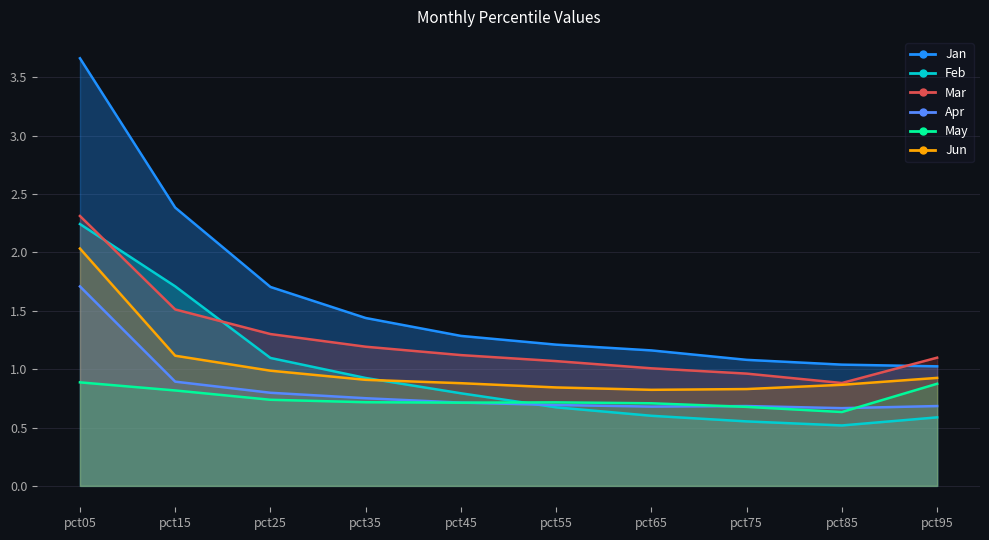

What is the difference between the Jun values at pct15 and pct05?

0.9